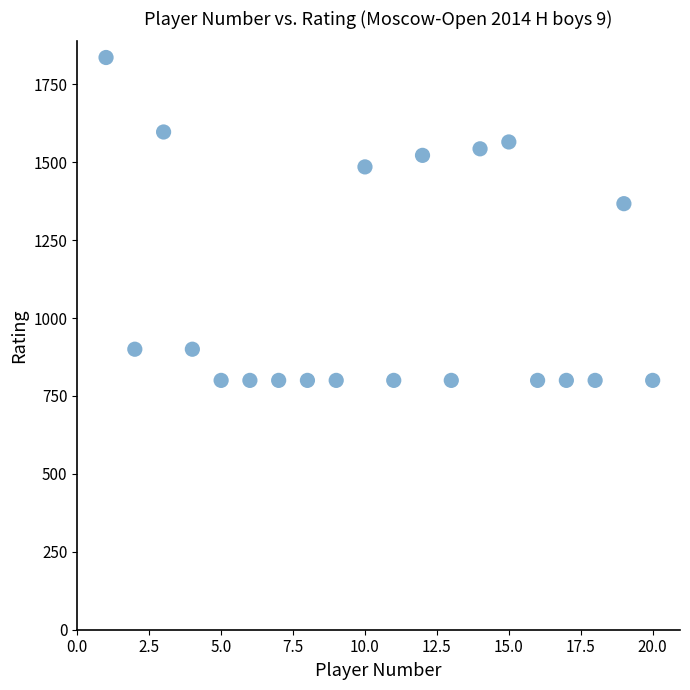

What is the range of Y values (max minus min)?

1036